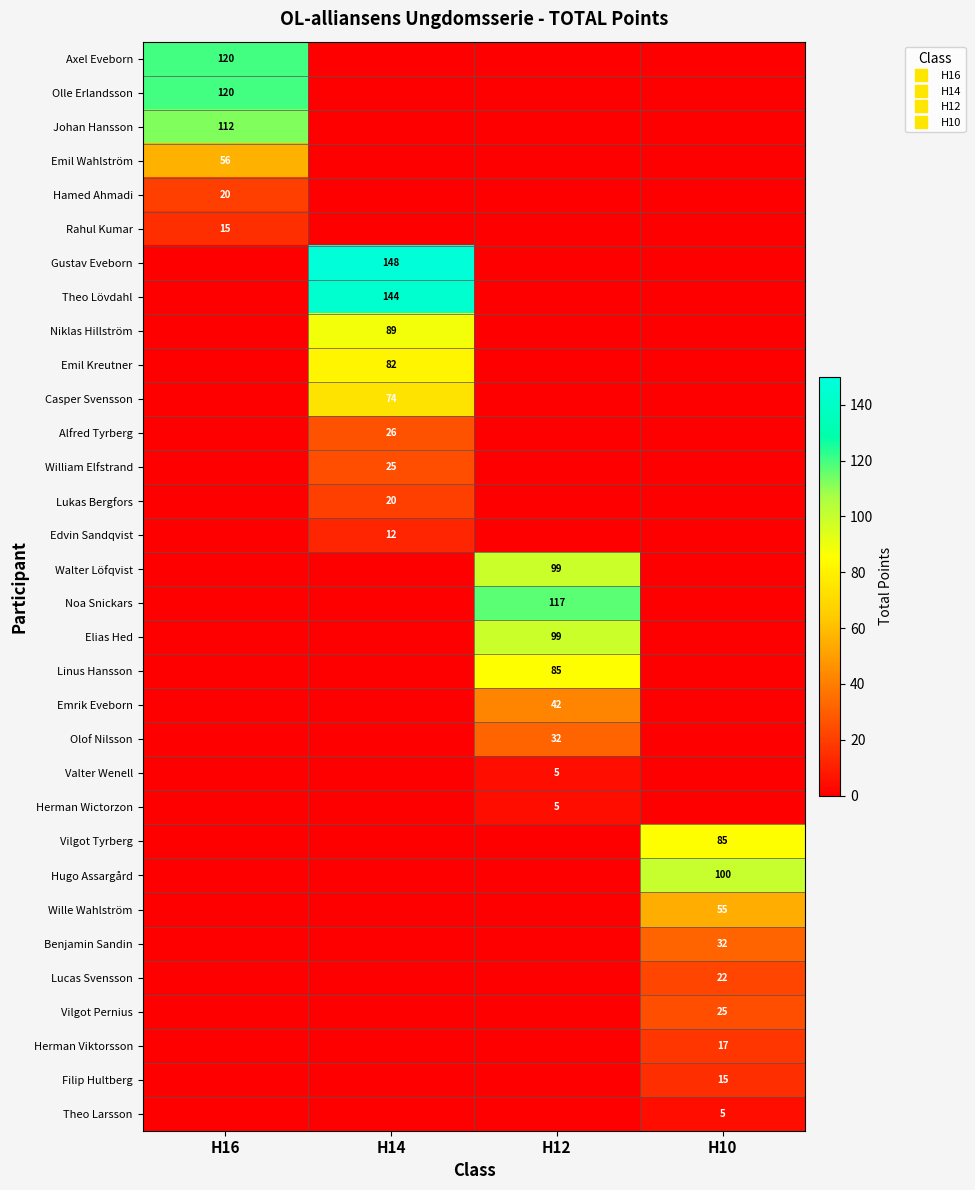

At which category does the chart reach its peak across all series?

H14